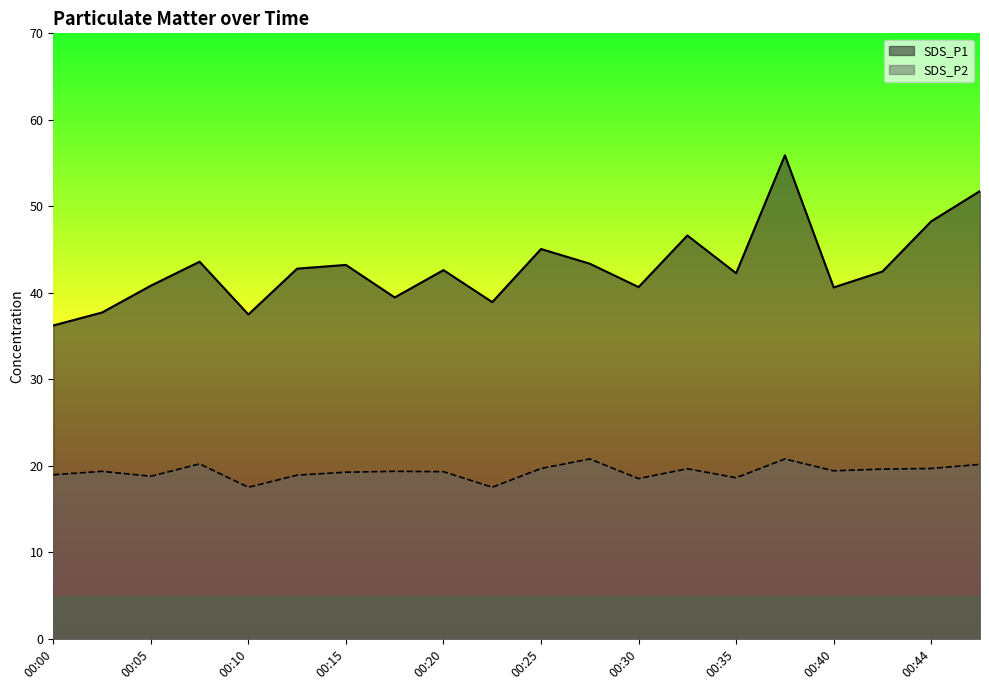

Count the number of data series in this chart.

2